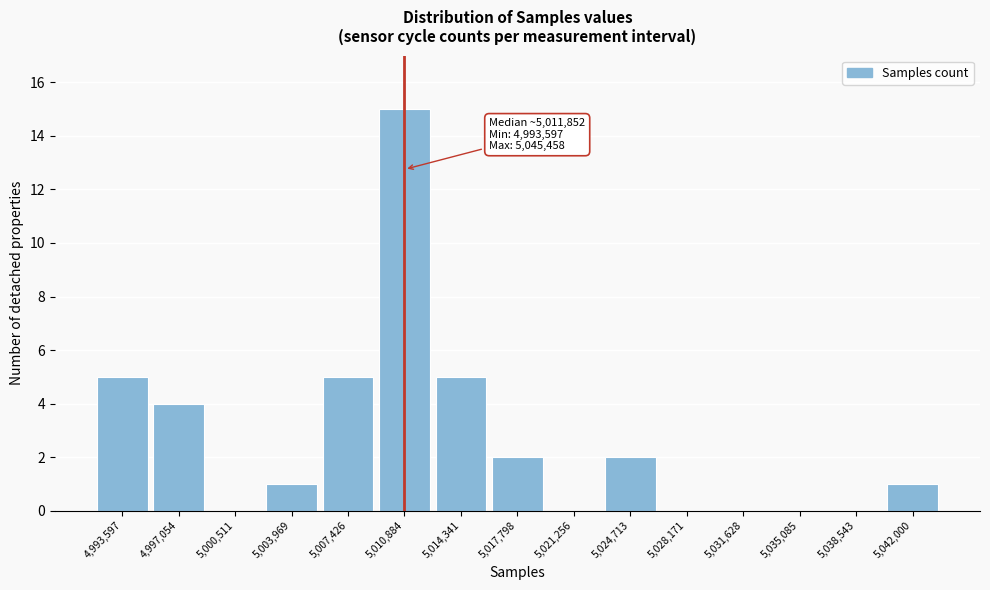

Reading left to right, extract all data points from this chart.

4,993,597=5	4,997,054=4	5,000,511=0	5,003,969=1	5,007,426=5	5,010,884=15	5,014,341=5	5,017,798=2	5,021,256=0	5,024,713=2	5,028,171=0	5,031,628=0	5,035,085=0	5,038,543=0	5,042,000=1